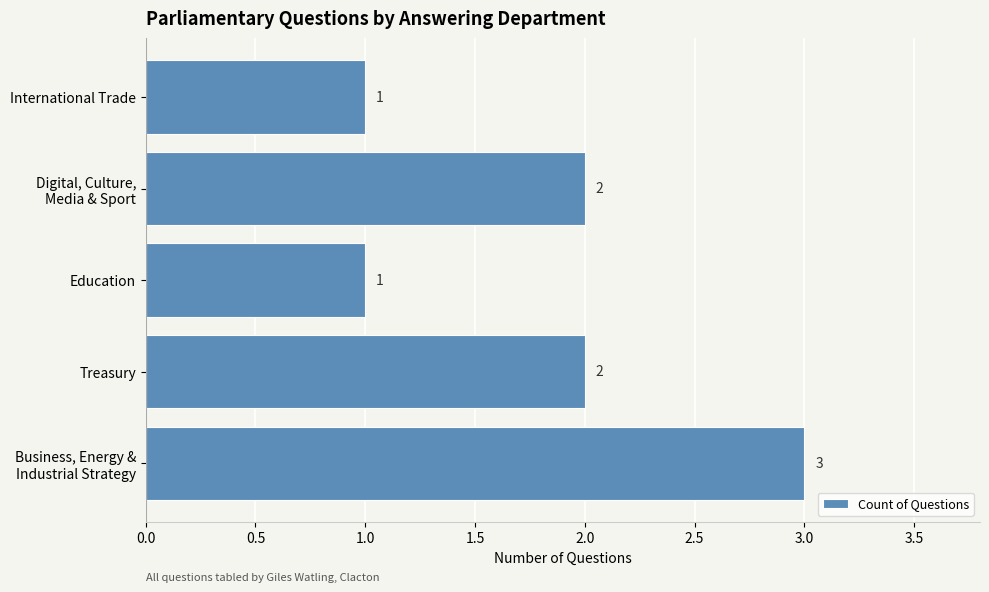

How many bars are there in total?

5